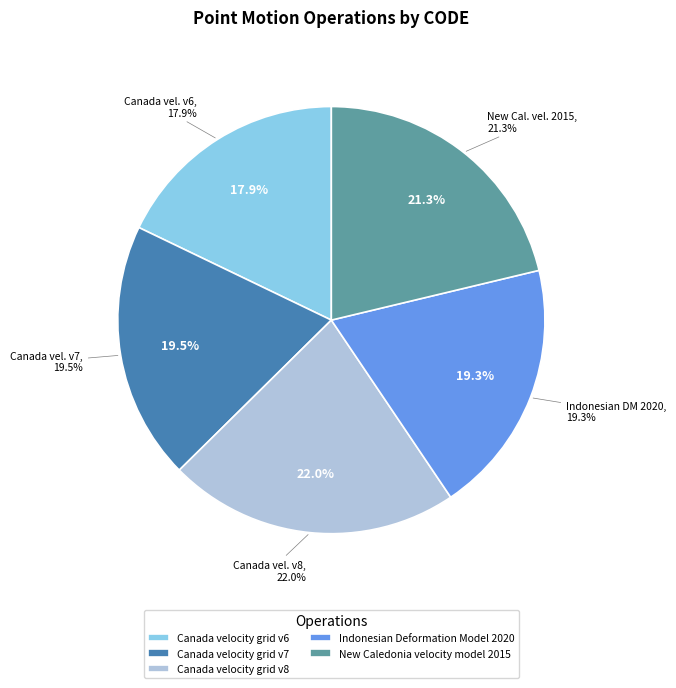

Is it true that Canada velocity grid v6 is 26% of the pie?

False